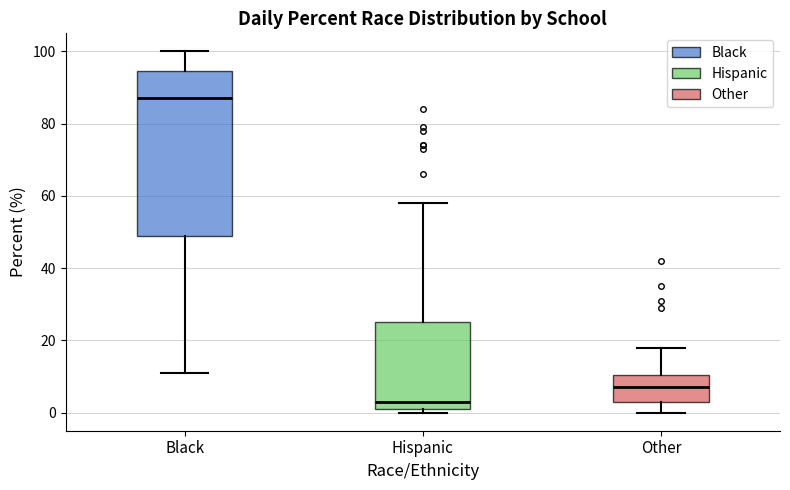

Reading left to right, read every box against the y-axis: the position of its median line, the range the box covers, and the ends of its whiskers. The values are not printed on the chart, so give them approximately, as read against the axis.

Black: median 88, box 50 to 94, whiskers 12 to 100
Hispanic: median 4, box 2 to 26, whiskers 0 to 58
Other: median 8, box 4 to 10, whiskers 0 to 18